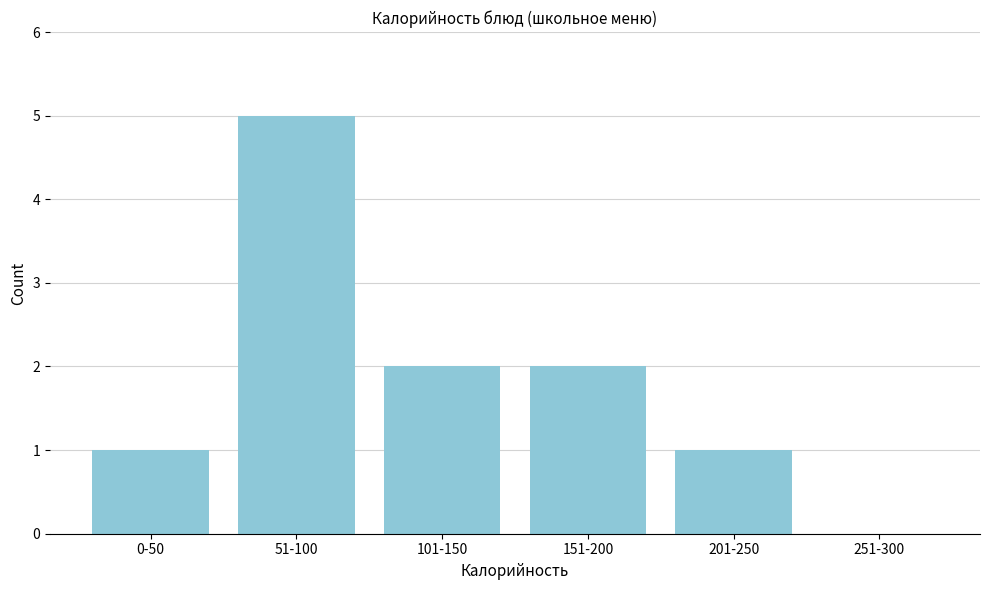

What is the sum of all values?

11